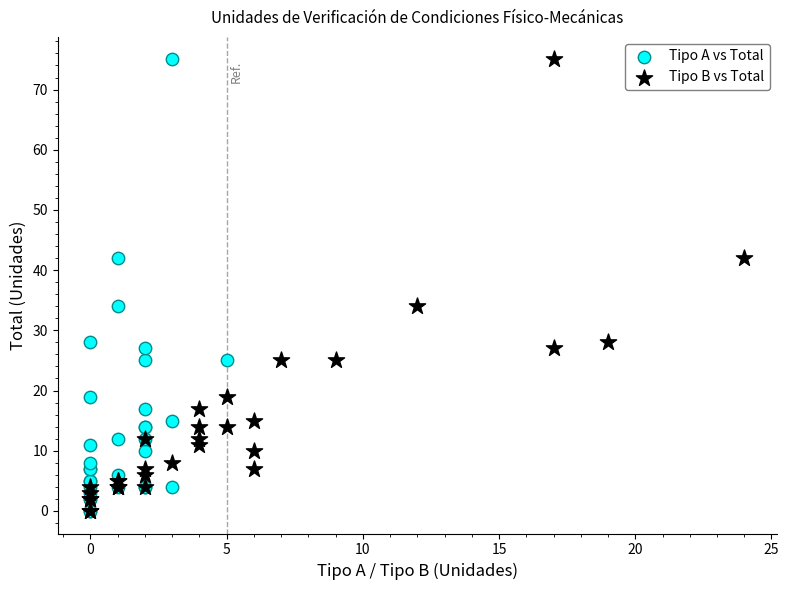

What are all the series names shown in the legend?

Tipo A vs Total, Tipo B vs Total